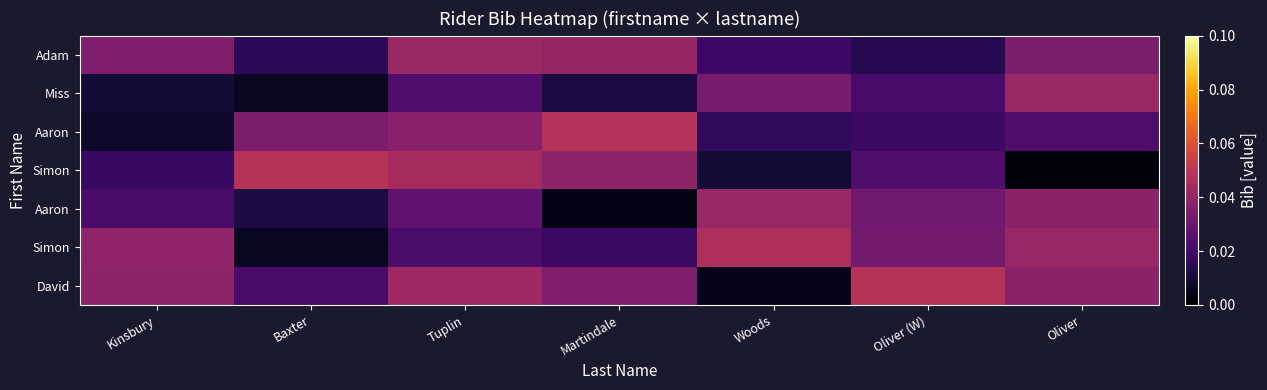

How many categories are shown in the chart?

7